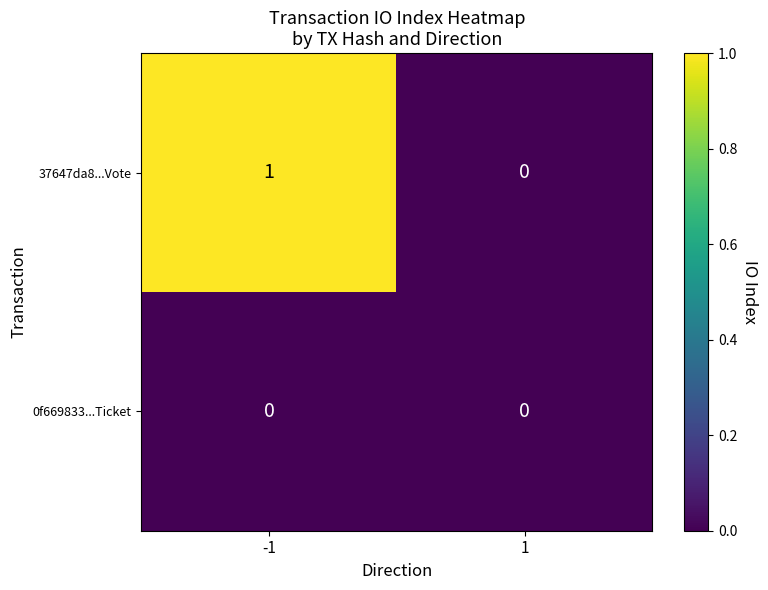

At which category is the sum across all series the highest?

-1